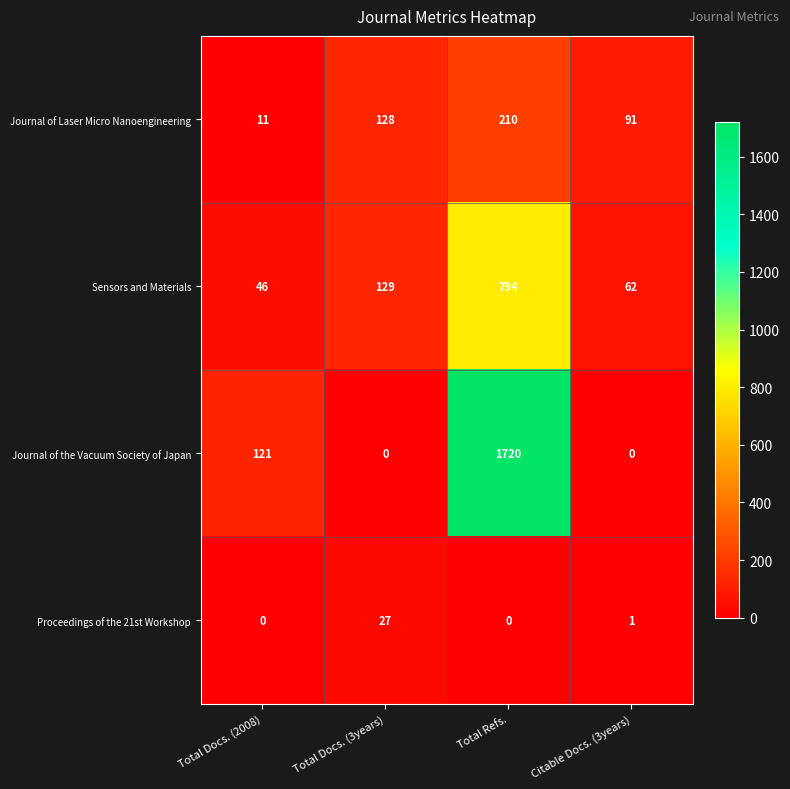

Count the Journal of Laser Micro Nanoengineering values in the range 91 to 210.

3